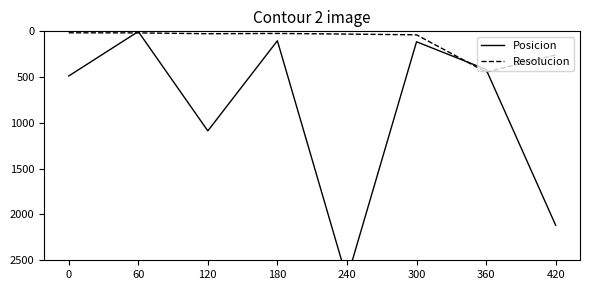

What is the difference between the Resolucion values at 60 and 300?

21